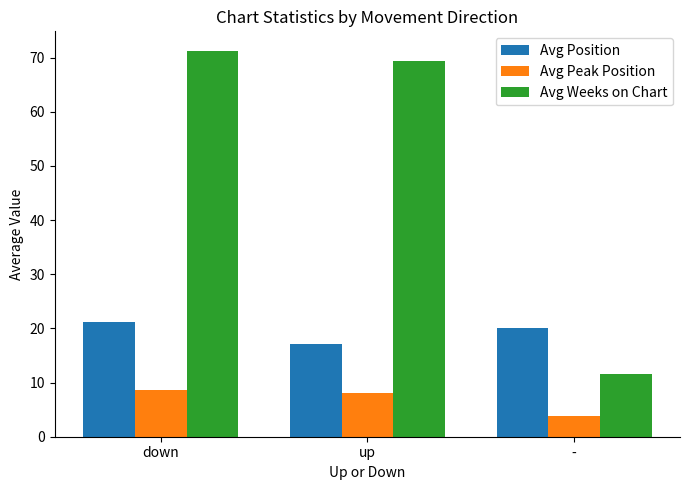

At down, list the series in order from smallest to largest.

Avg Peak Position, Avg Position, Avg Weeks on Chart